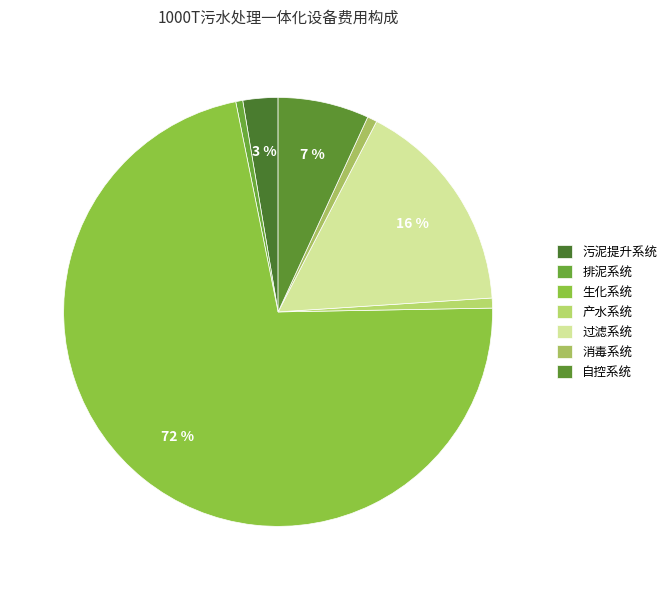

Count the number of slices in the pie.

7